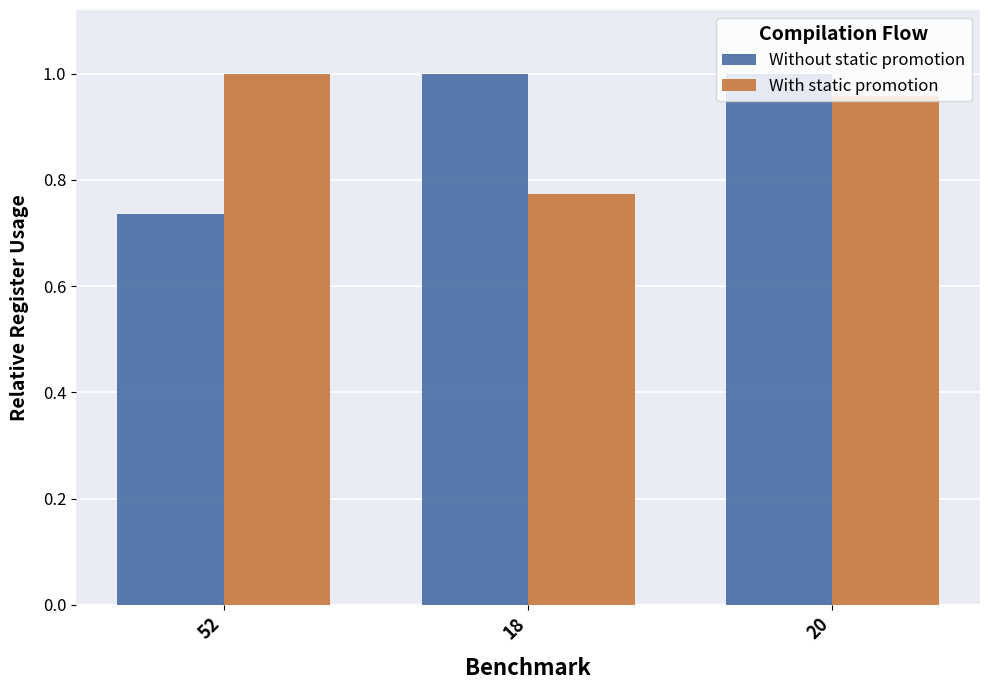

Are the bars horizontal?

No